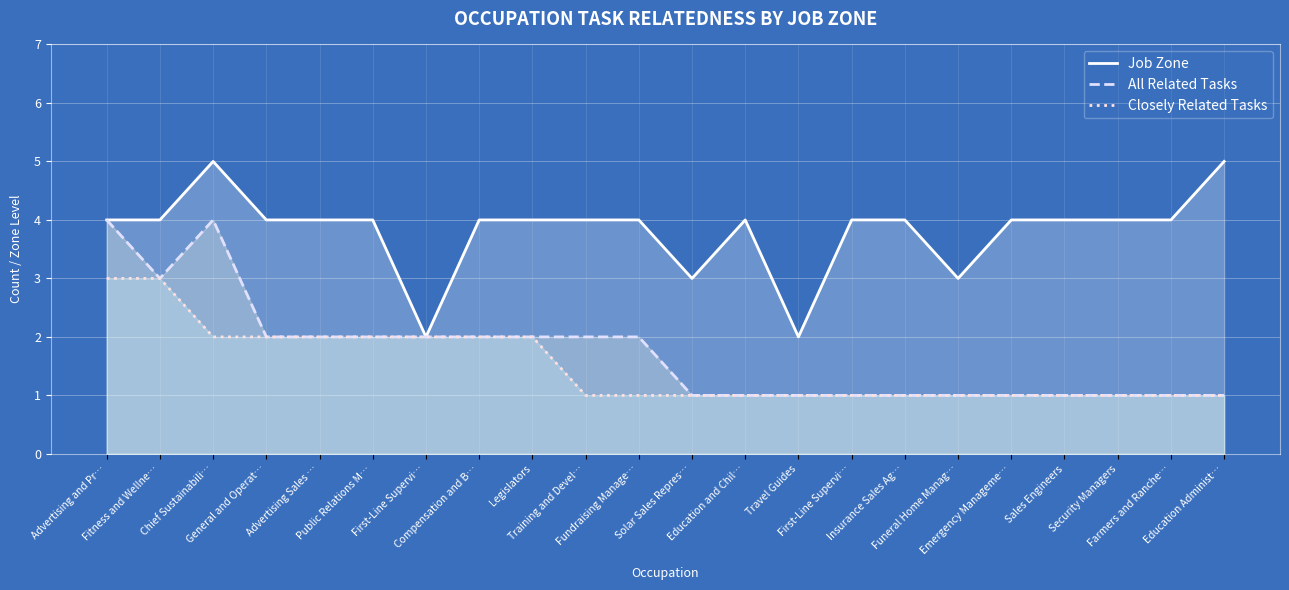

How many interior local peaks does the All Related Tasks series have?

1